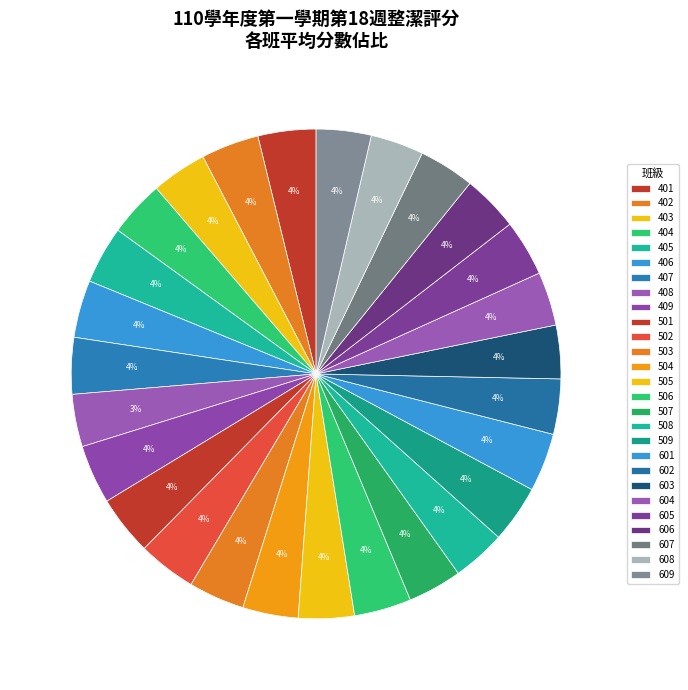

What is the largest slice in the pie chart?

501